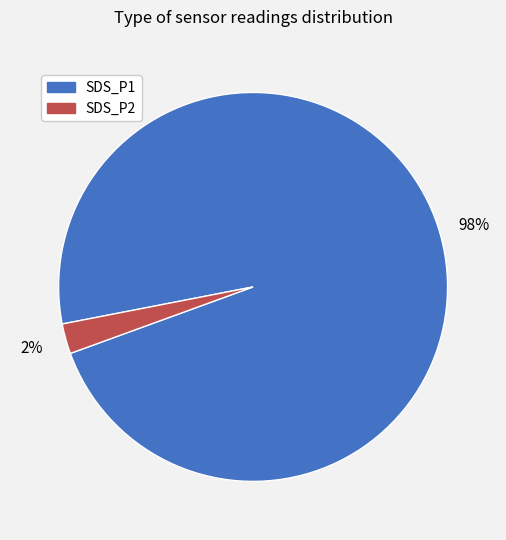

The SDS_P2 slice represents 38% of the pie. True or false?

False